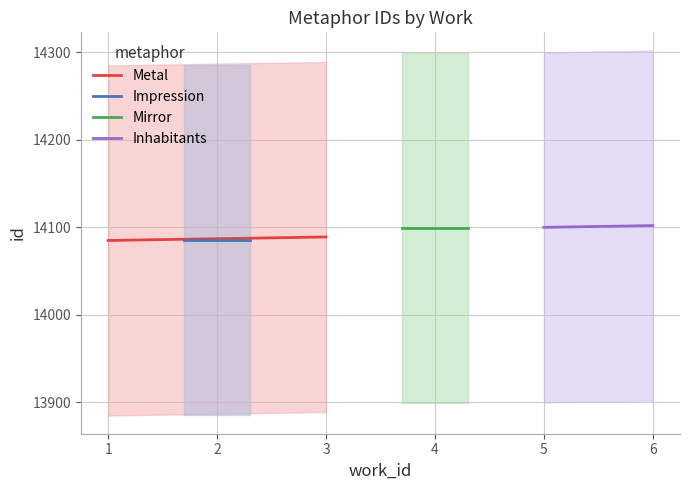

What is the value of the Mirror point at the 2nd from the left?

14099